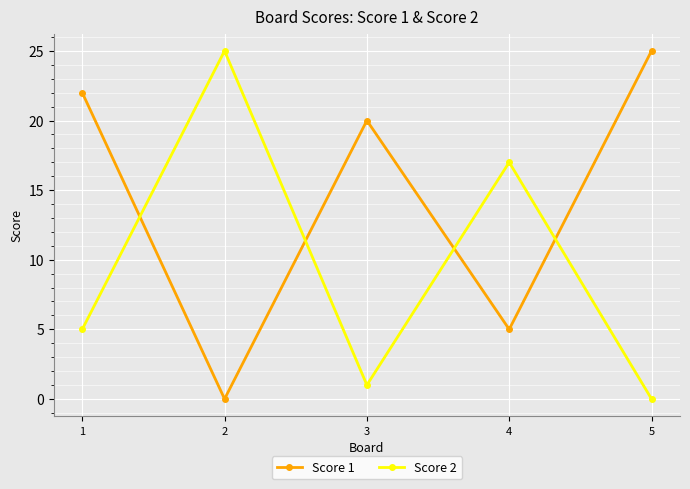

How many positive values does the Score 2 series have?

4